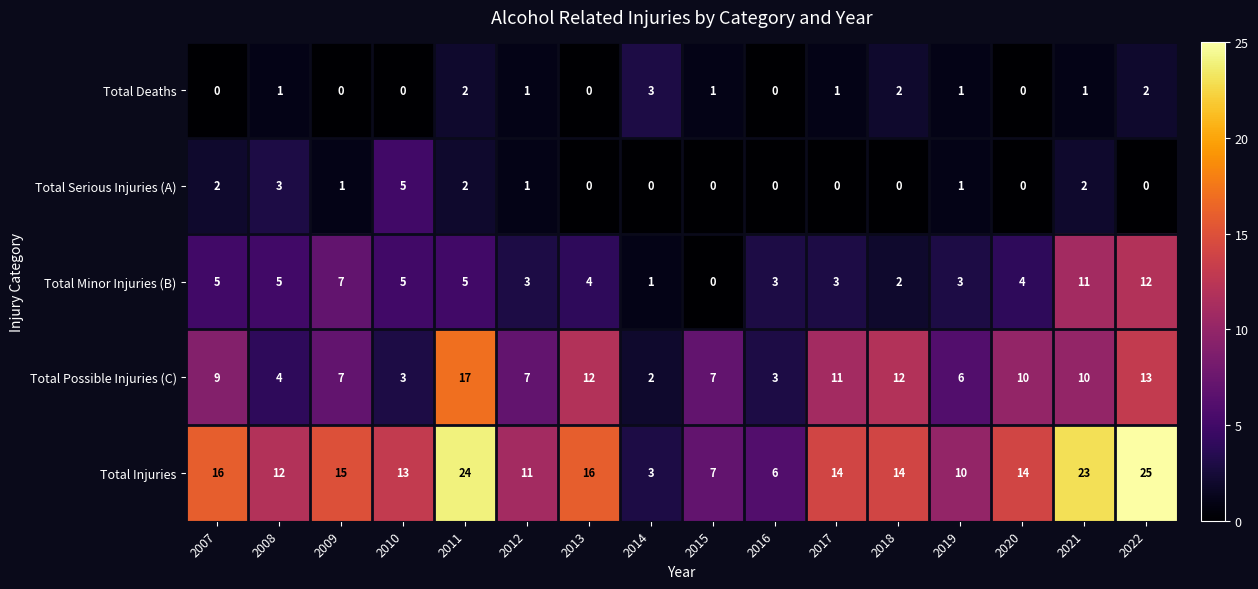

At which category does the chart reach its peak across all series?

2022